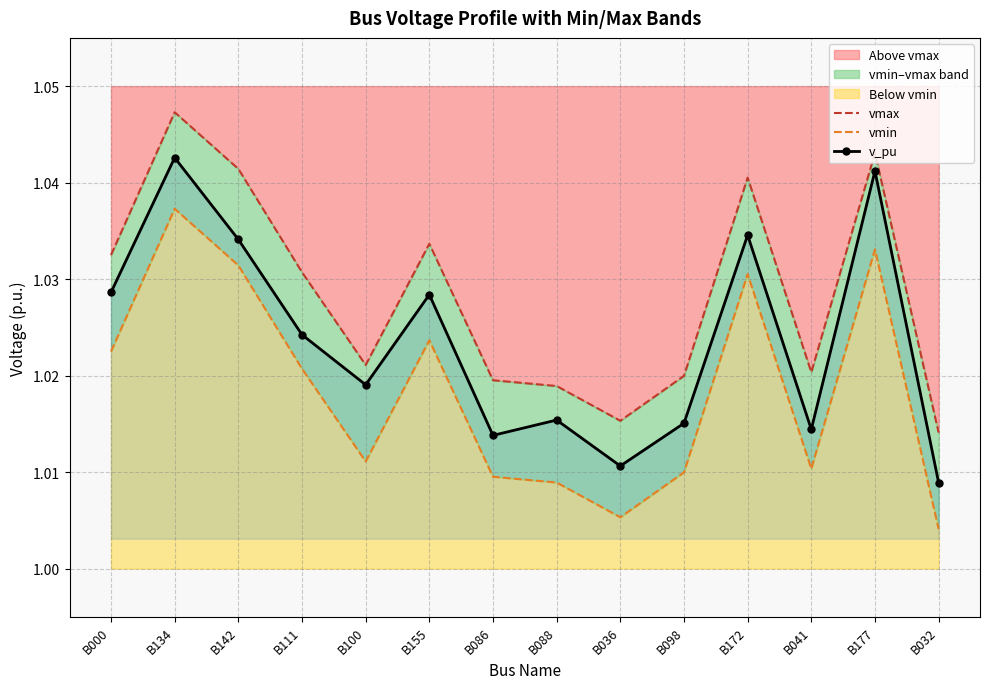

What is the label of the 6th point from the left?

B155